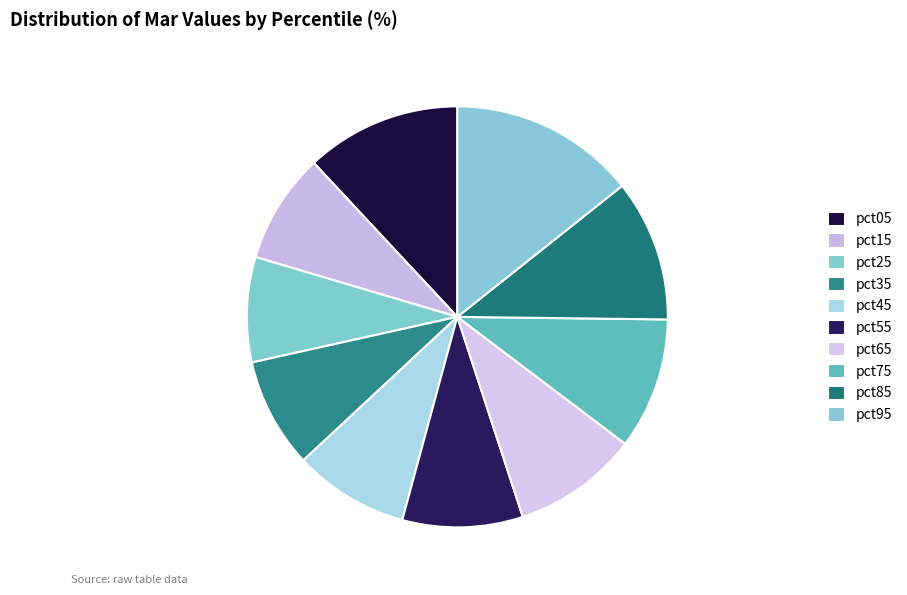

What is the change in value from pct65 to pct95?

+0.6